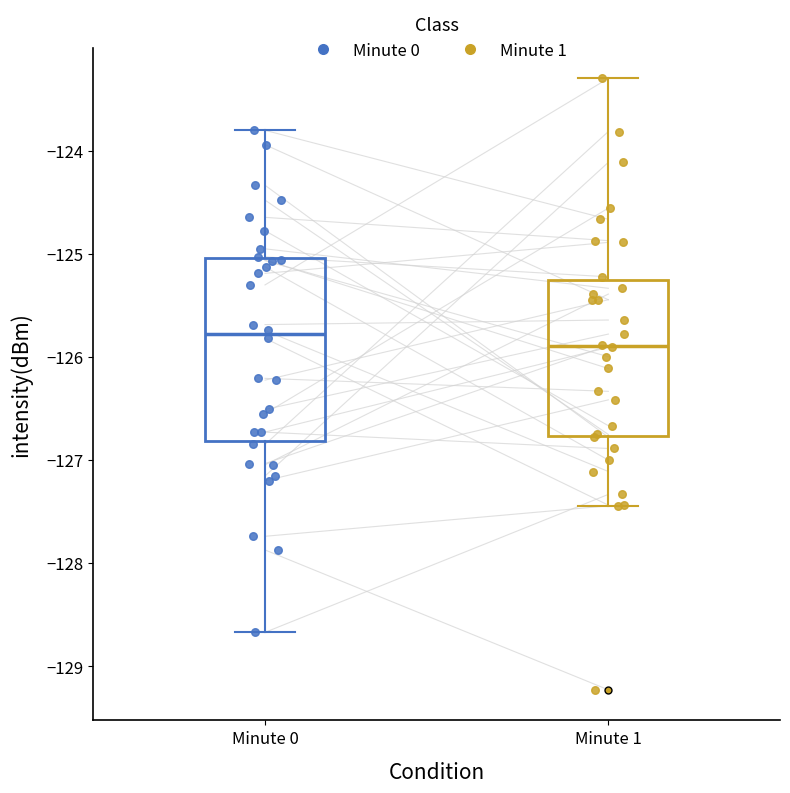

Reading left to right, transcribe this box plot: for each box, give where its median line is, the range the box spans, and where its two whiskers end, as read against the y-axis. The values are not printed on the chart, so give them approximately, as read against the axis.

Minute 0: median -125.8, box -126.8 to -125.0, whiskers -128.7 to -123.8
Minute 1: median -125.9, box -126.8 to -125.3, whiskers -127.4 to -123.3